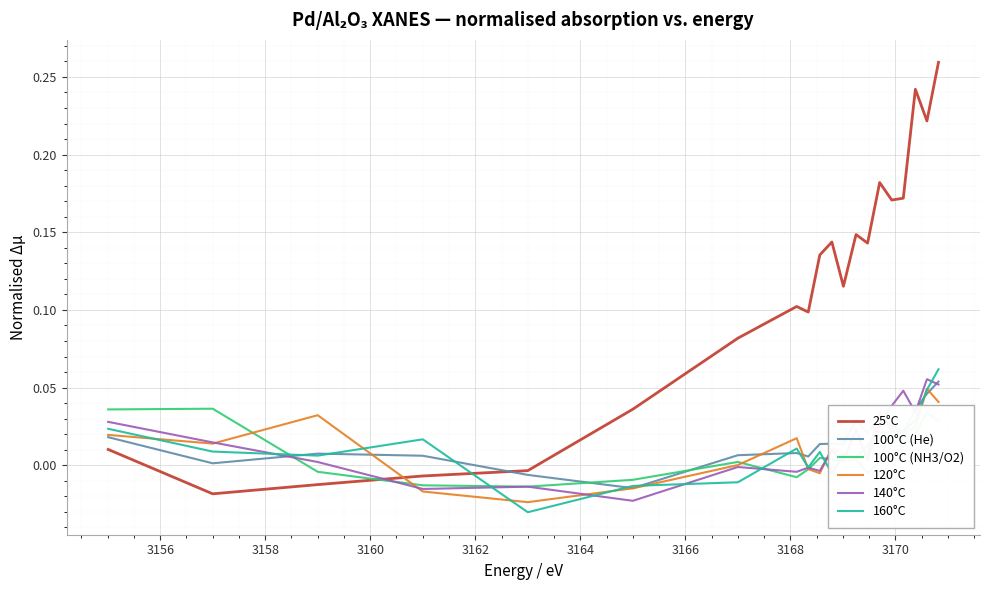

True or false: 140°C and 25°C cross at least once.

True